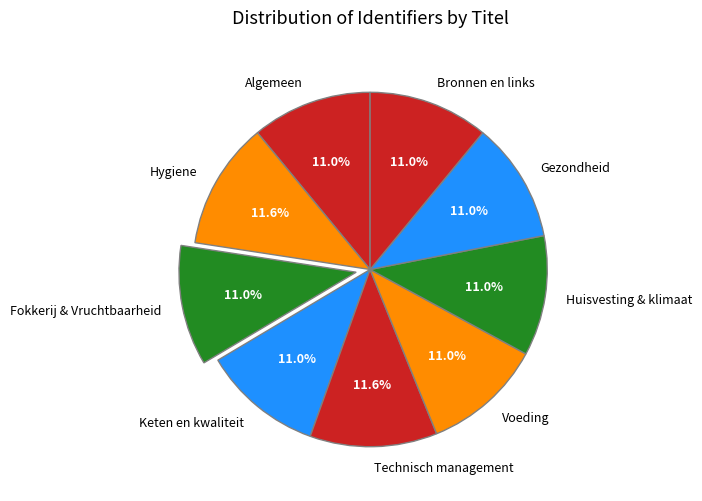

To the nearest percent, what is the combined percentage of Bronnen en links and Hygiene?

23%